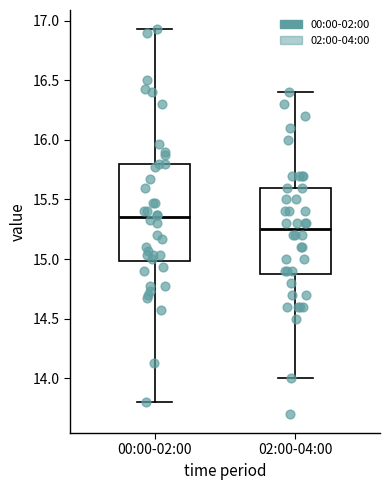

Which box's median line is the highest?

00:00-02:00